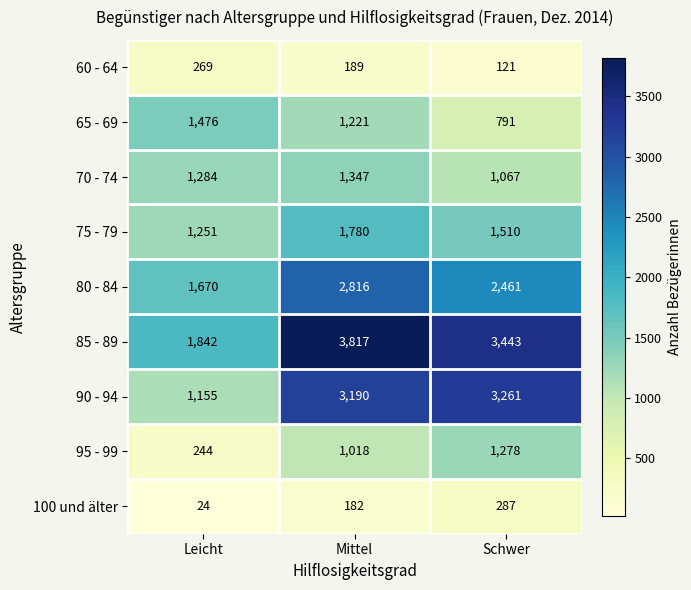

Reading right to left, extract all data points from this chart.

60 - 64: 121	189	269
65 - 69: 791	1221	1476
70 - 74: 1067	1347	1284
75 - 79: 1510	1780	1251
80 - 84: 2461	2816	1670
85 - 89: 3443	3817	1842
90 - 94: 3261	3190	1155
95 - 99: 1278	1018	244
100 und älter: 287	182	24